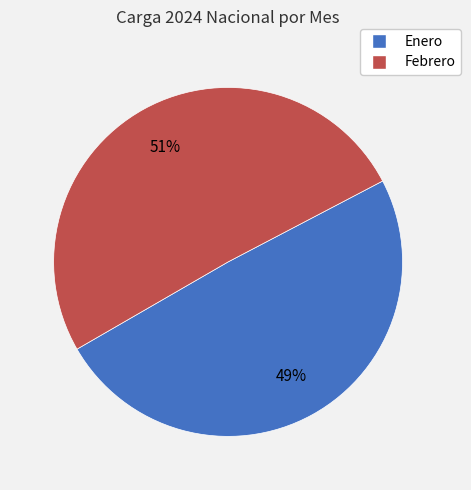

Which slice is the largest?

Febrero